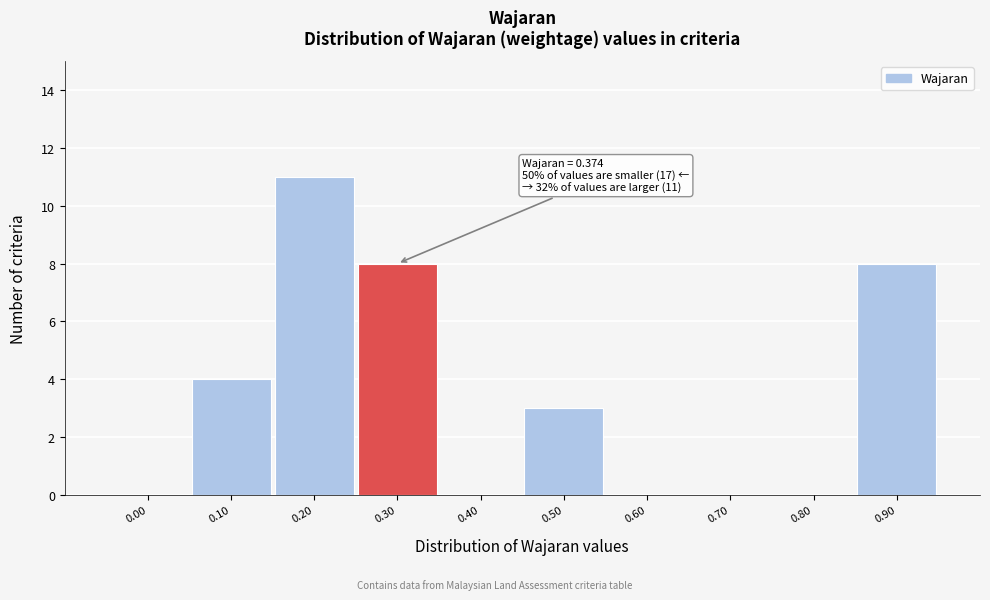

Reading right to left, what are all the values shown in this chart?

0.90=8	0.80=0	0.70=0	0.60=0	0.50=3	0.40=0	0.30=8	0.20=11	0.10=4	0.00=0